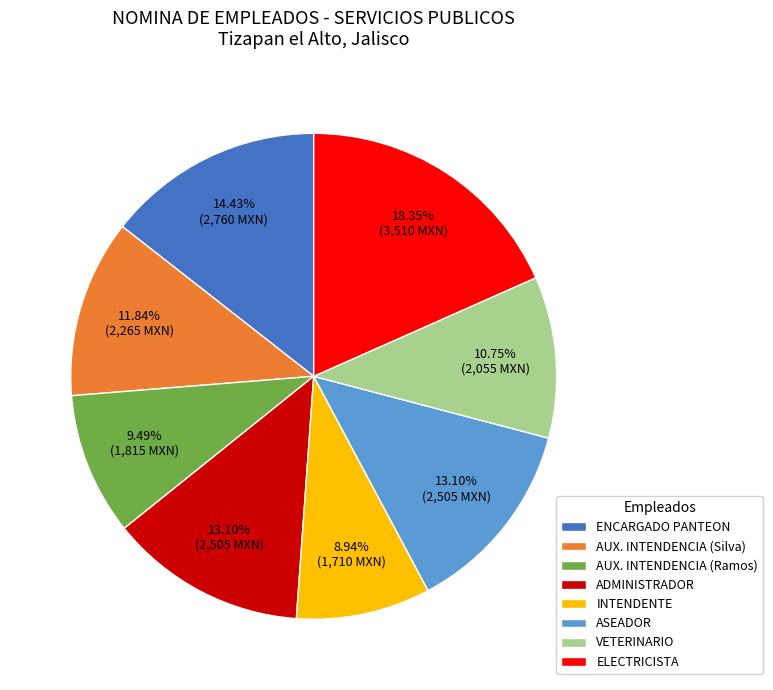

Approximately how many times larger is the value at AUX. INTENDENCIA (Ramos) compared to ASEADOR?

0.7